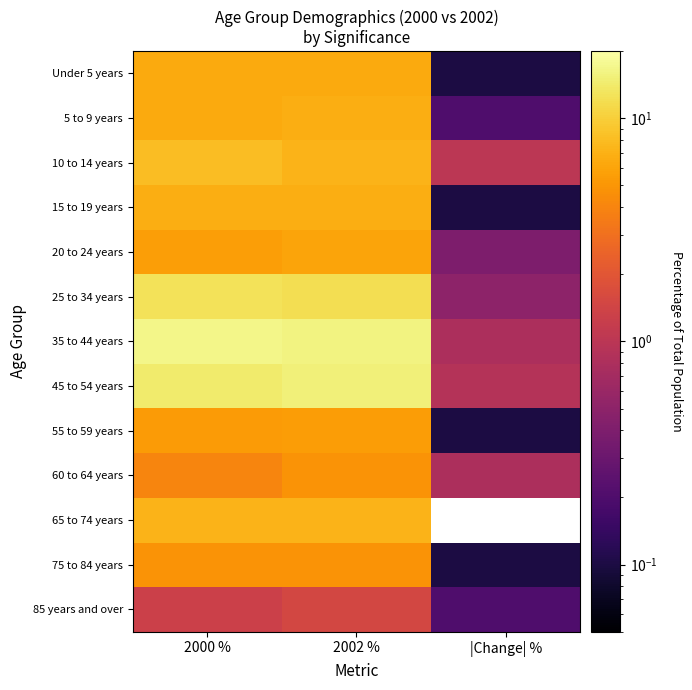

True or false: 15 to 19 years has a value of 6.8 at 2000 %.

True